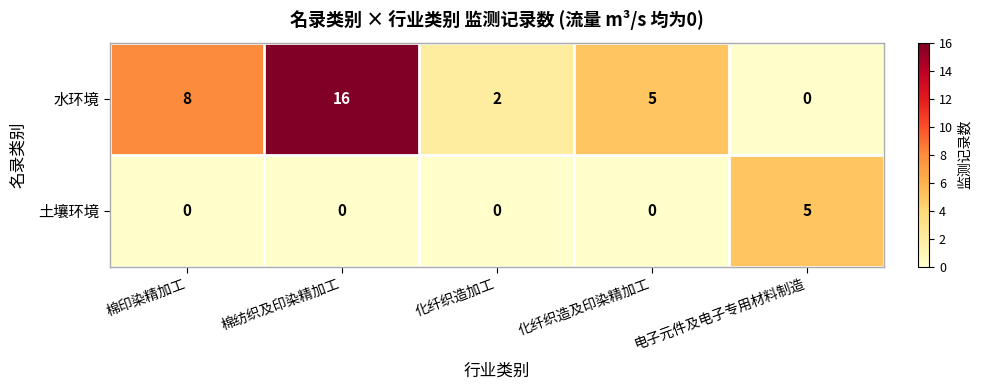

Count the 水环境 values in the range 2 to 8.

3